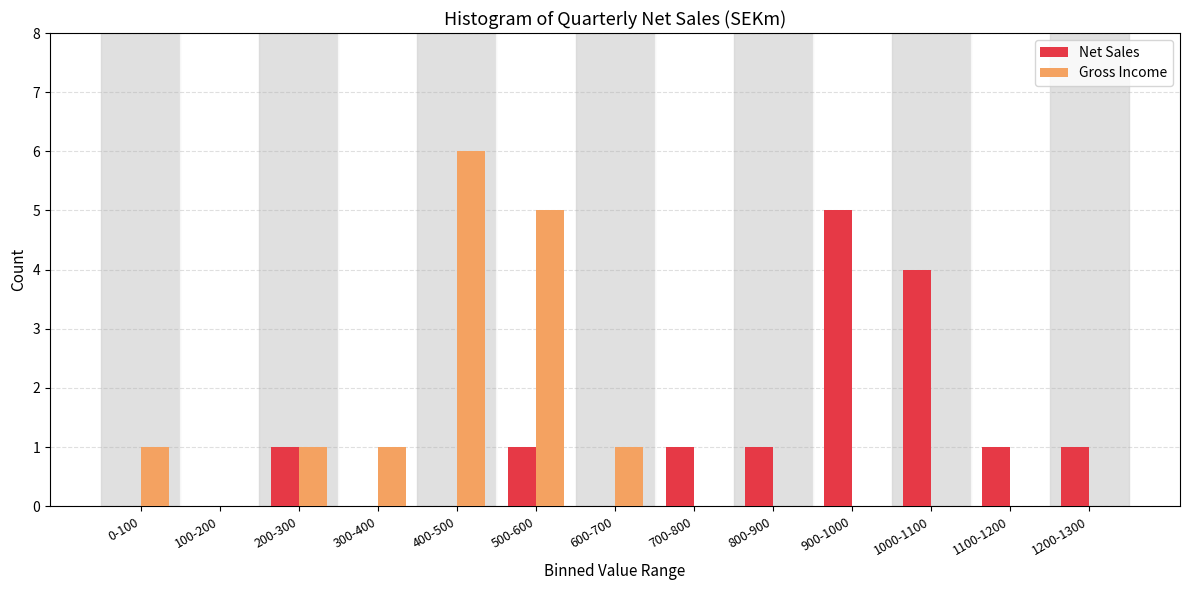

What is the highest value of the Gross Income series?

6